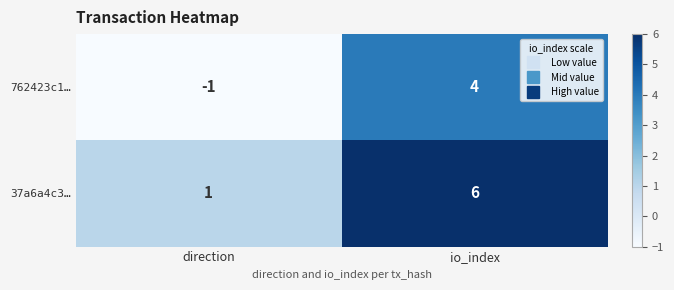

Which category has the lowest value in the 762423c1… series?

direction